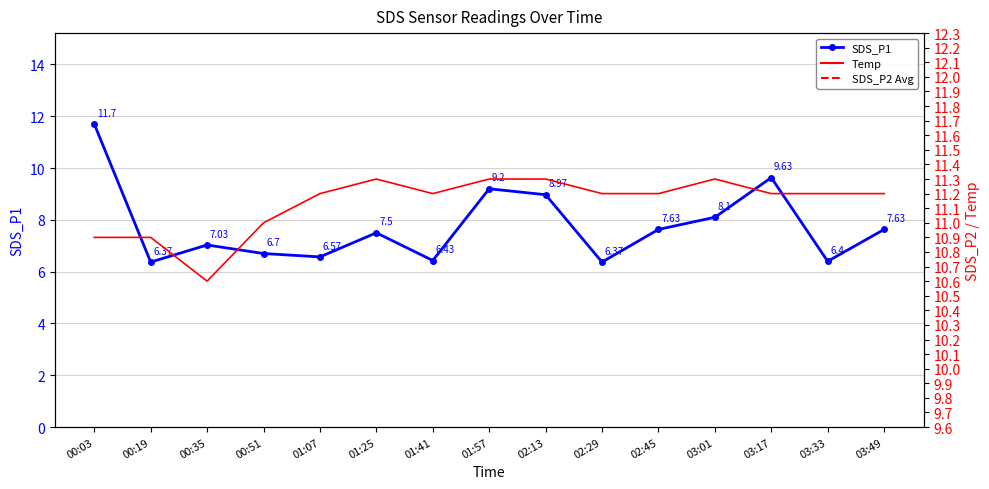

Reading right to left, extract all data points from this chart.

7.6	6.4	9.6	8.1	7.6	6.4	9.0	9.2	6.4	7.5	6.6	6.7	7.0	6.4	11.7